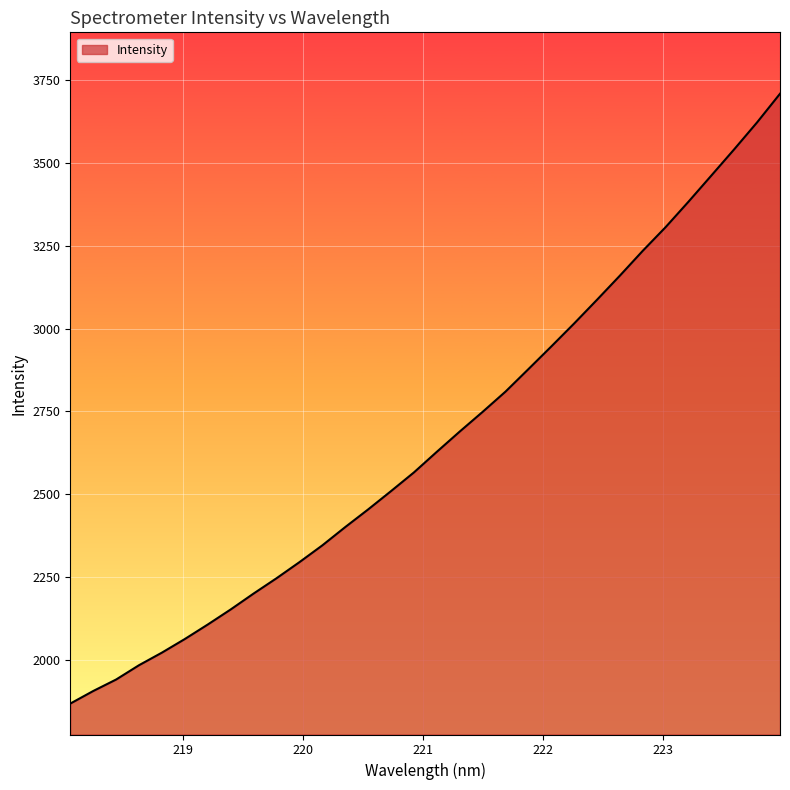

How many series are shown in this chart?

1